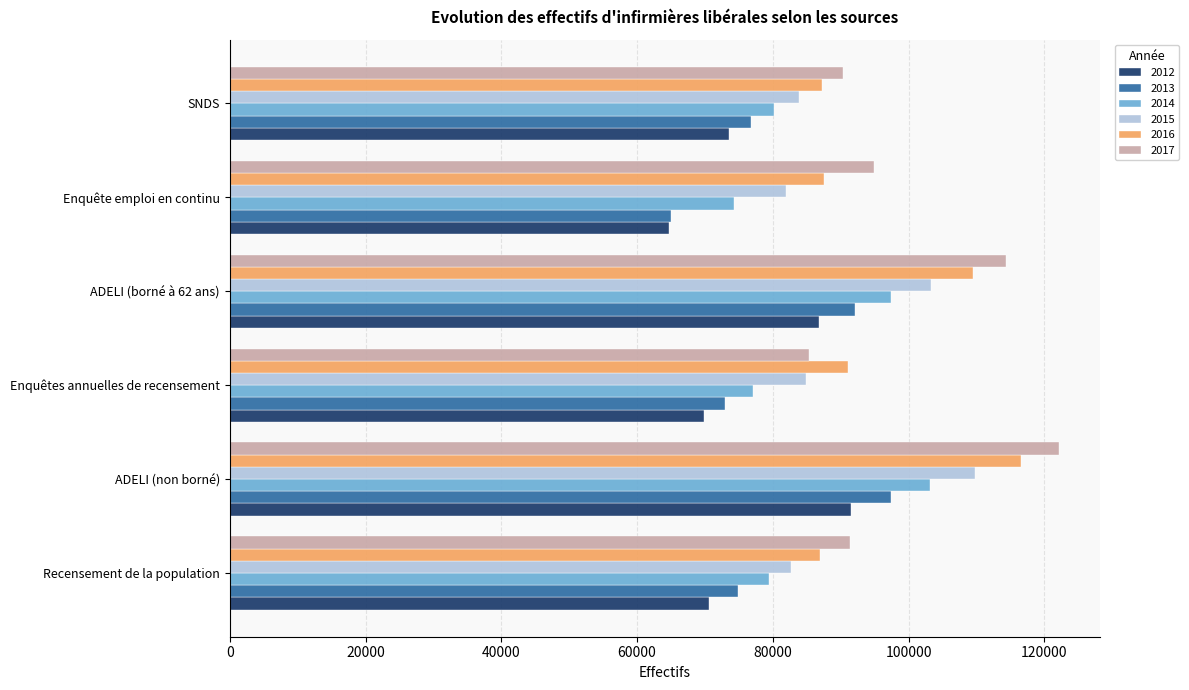

What is the greatest value displayed?

122130